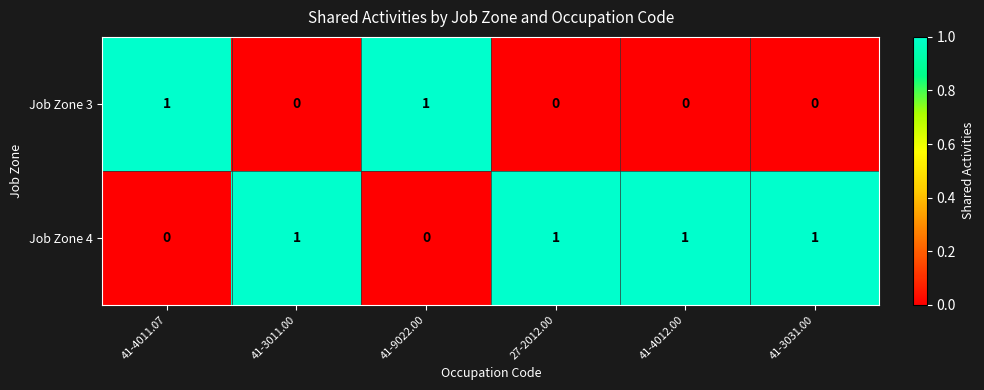

How many series are shown in this chart?

2